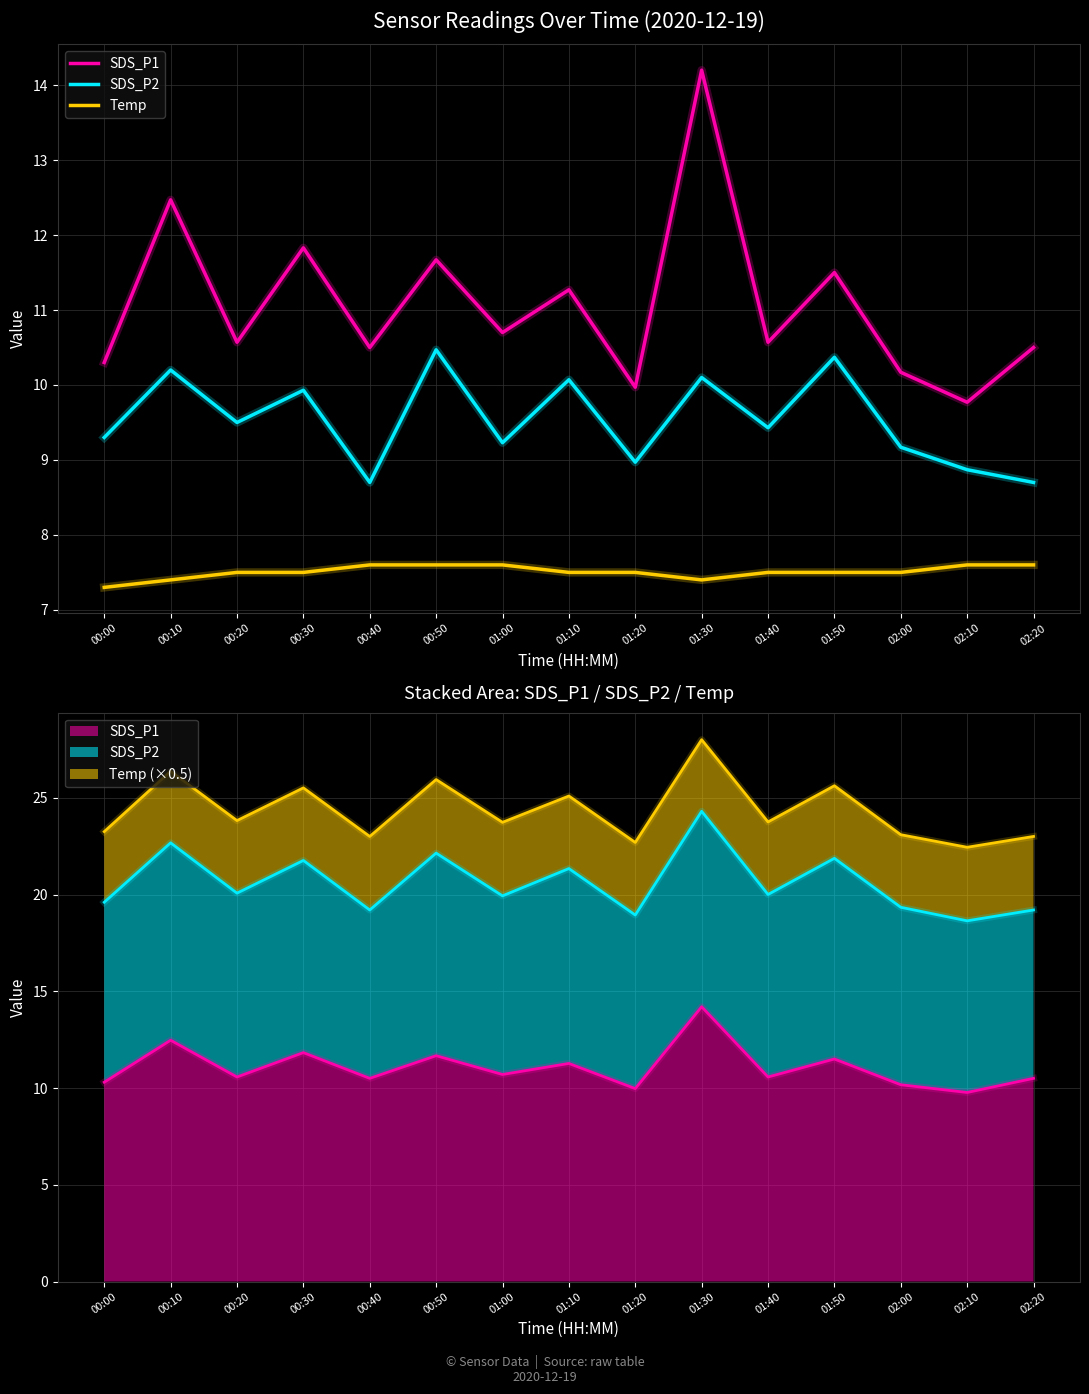

Which category has the lowest value in the SDS_P1 series?

02:10